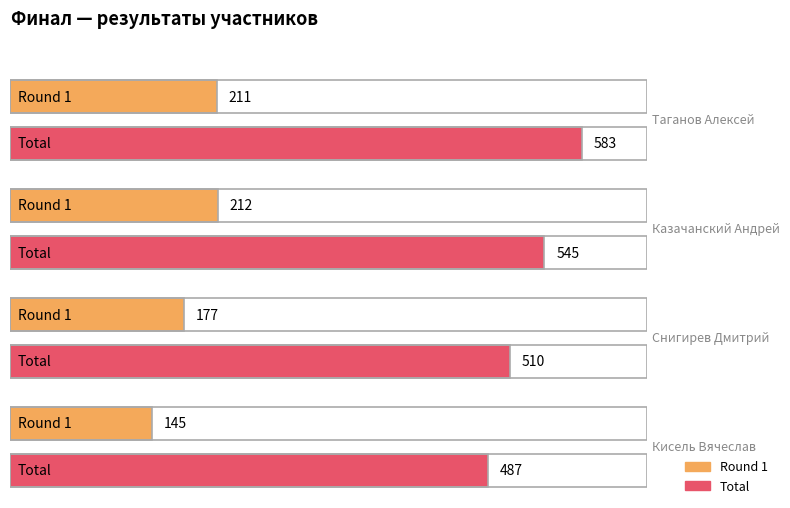

Reading left to right, what are all the values shown in this chart?

Round 1: Таганов Алексей=211	Казачанский Андрей=212	Снигирев Дмитрий=177	Кисель Вячеслав=145
Total: Таганов Алексей=583	Казачанский Андрей=545	Снигирев Дмитрий=510	Кисель Вячеслав=487